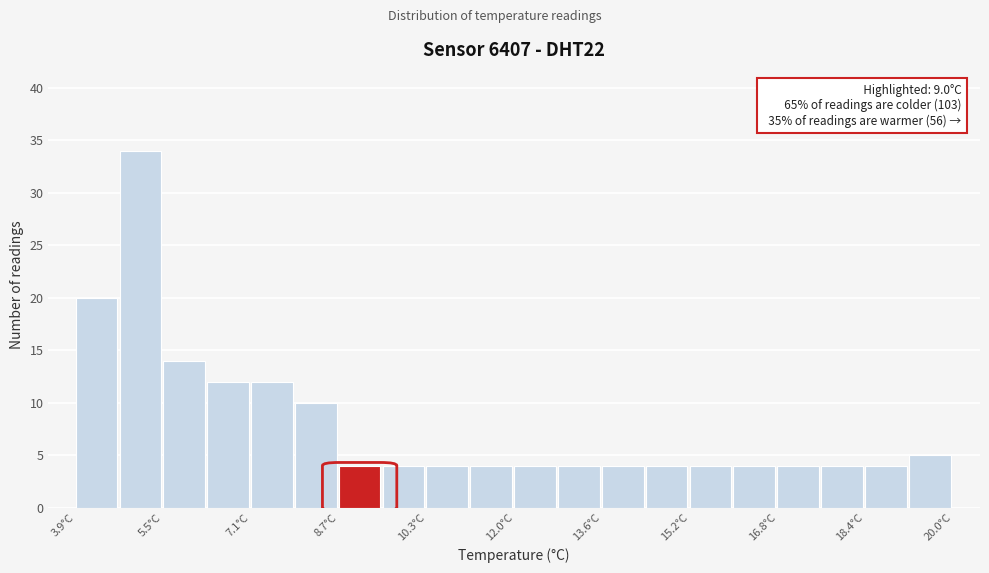

Over which range of the x-axis is the bar tallest?

4.8 to 5.6